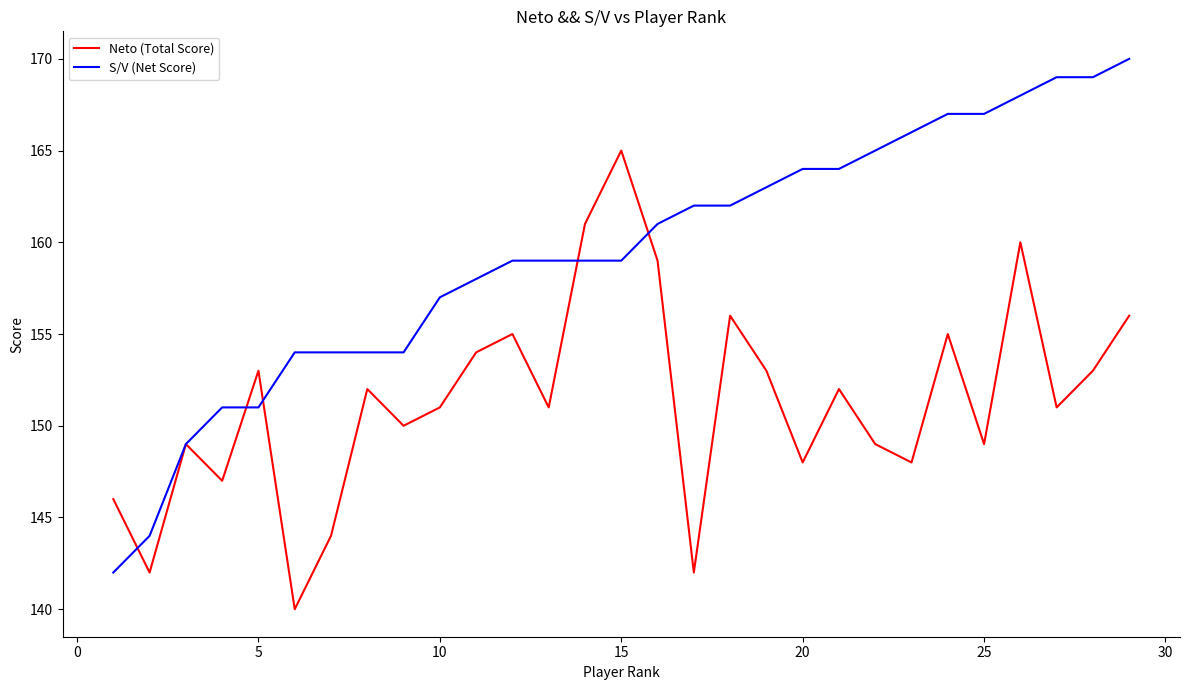

Reading left to right, transcribe all the data shown in this chart.

Neto (Total Score): 146	142	149	147	153	140	144	152	150	151	154	155	151	161	165	159	142	156	153	148	152	149	148	155	149	160	151	153	156
S/V (Net Score): 142	144	149	151	151	154	154	154	154	157	158	159	159	159	159	161	162	162	163	164	164	165	166	167	167	168	169	169	170